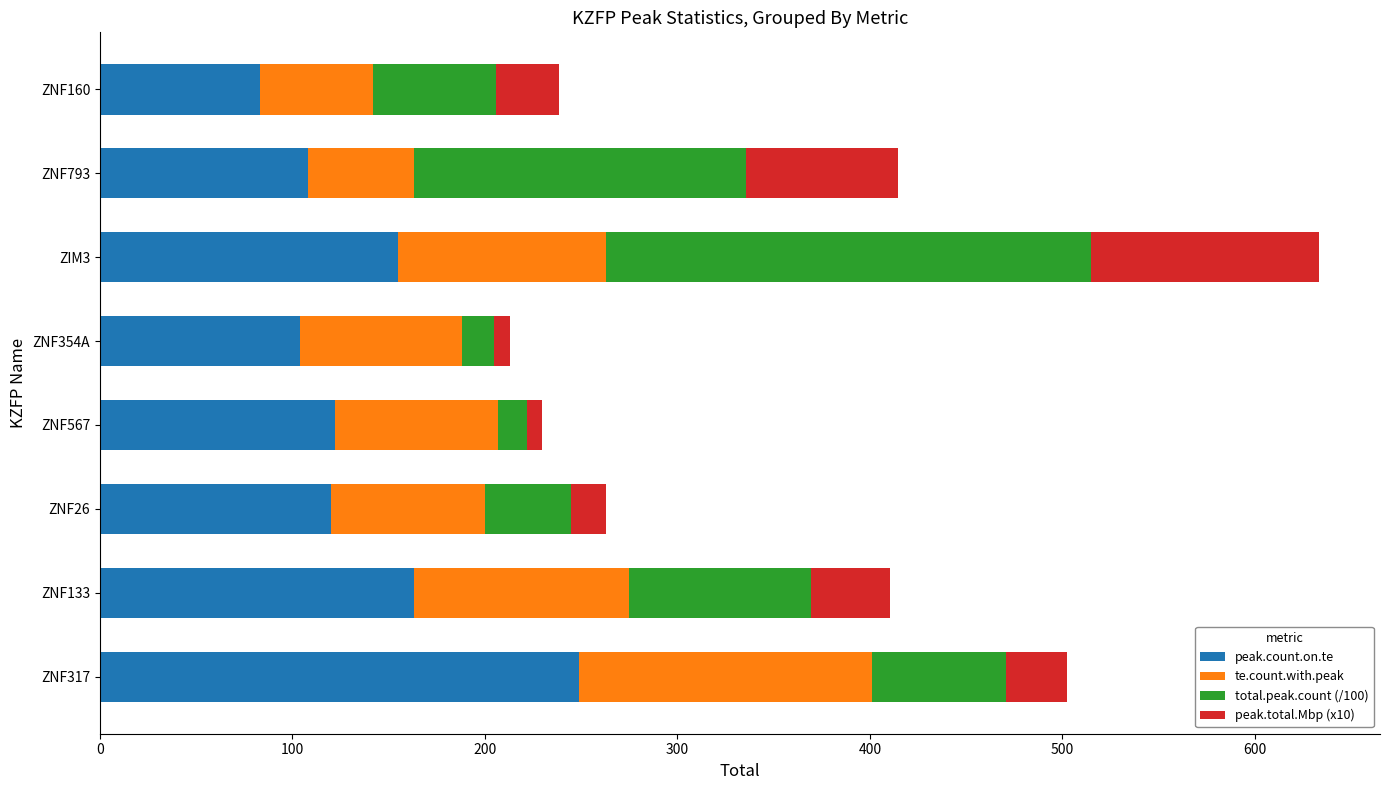

Is it true that peak.count.on.te equals 163.0 at ZNF133?

True